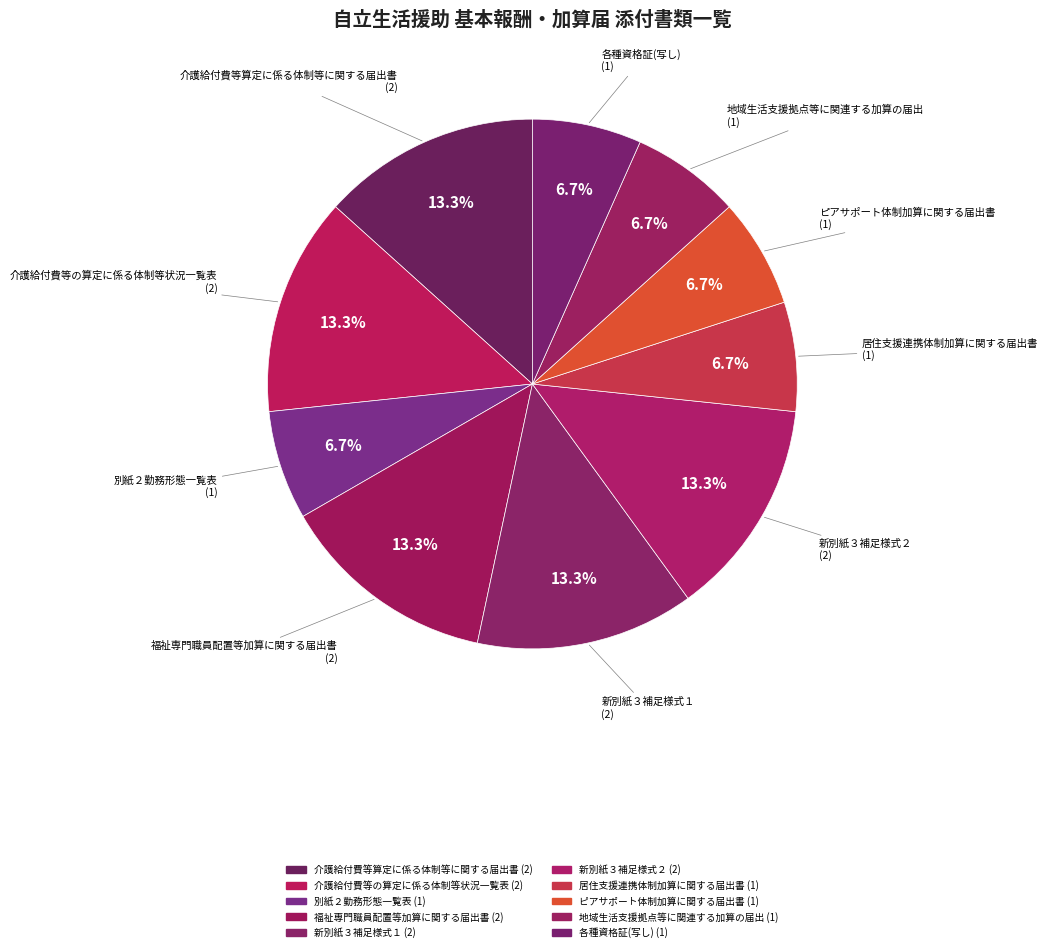

What is the ratio of the value at 新別紙３補足様式１ to the value at 居住支援連携体制加算に関する届出書?

2.0